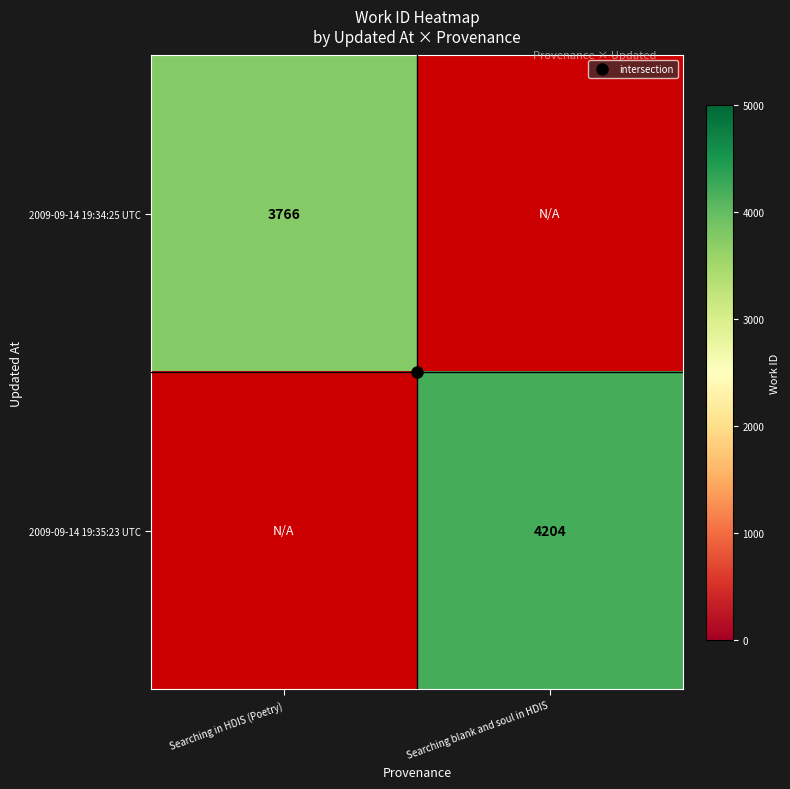

At Searching blank and soul in HDIS, list the series in order from smallest to largest.

2009-09-14 19:34:25 UTC, 2009-09-14 19:35:23 UTC